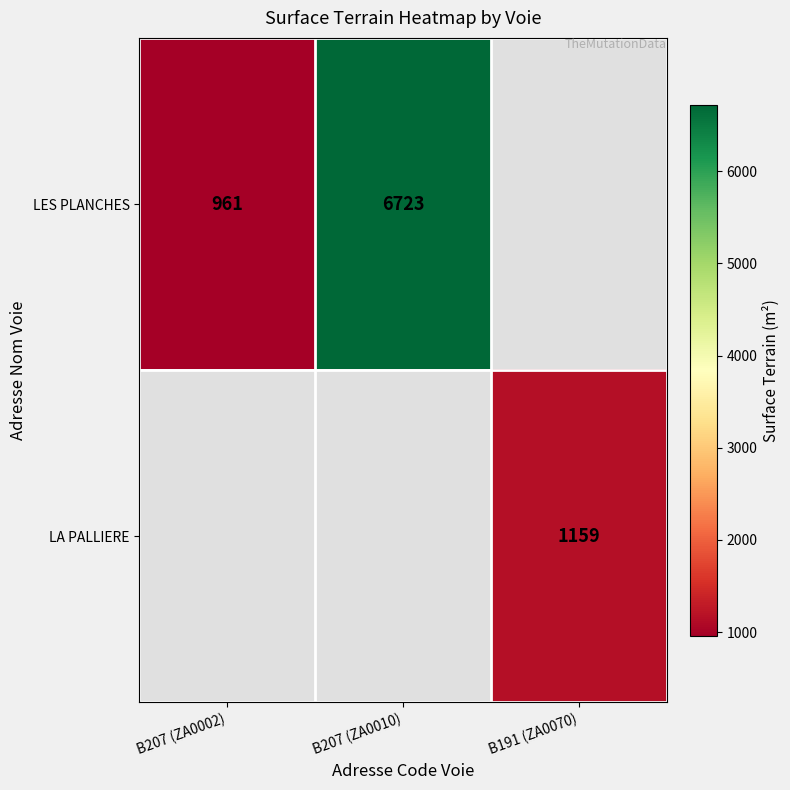

The value of LES PLANCHES at B207 (ZA0002) is 961. True or false?

True